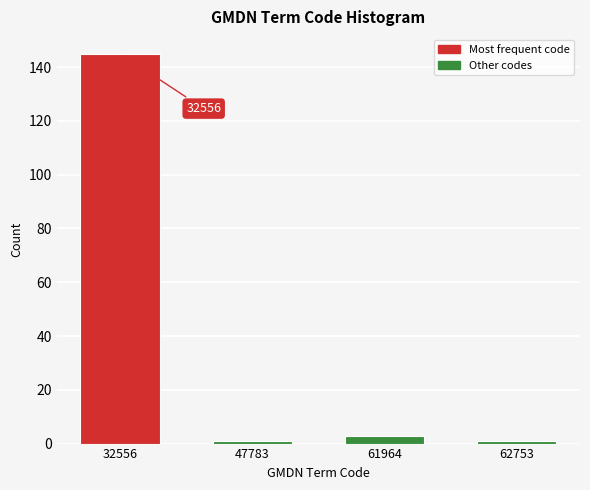

Reading left to right, list all the values displayed in this chart.

145	1	3	1